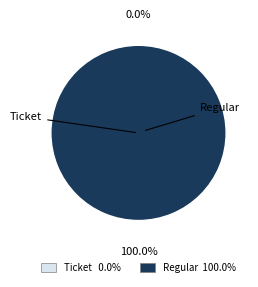

How many segments does this pie chart have?

2